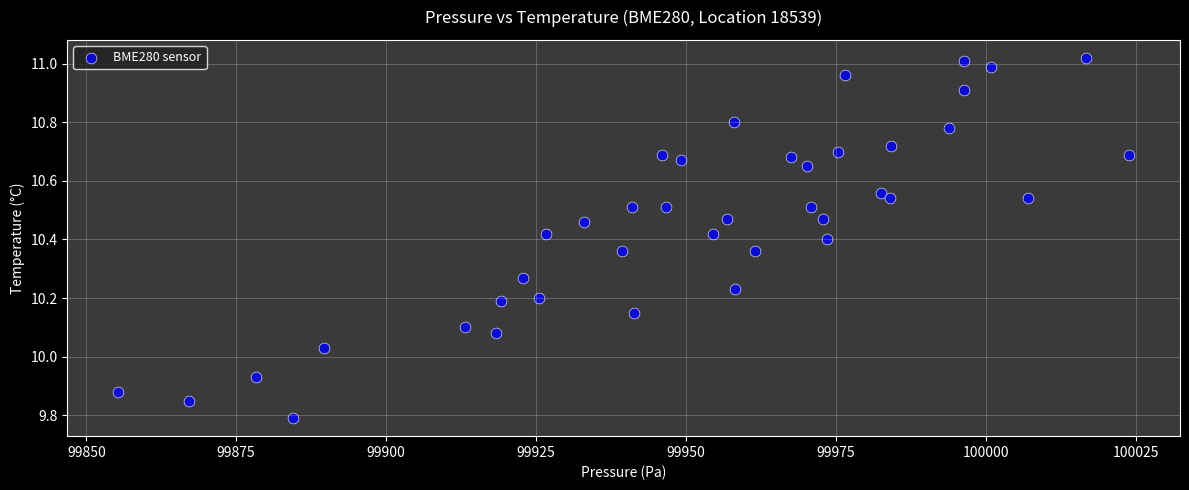

What is the range of X values (max minus min)?

168.7